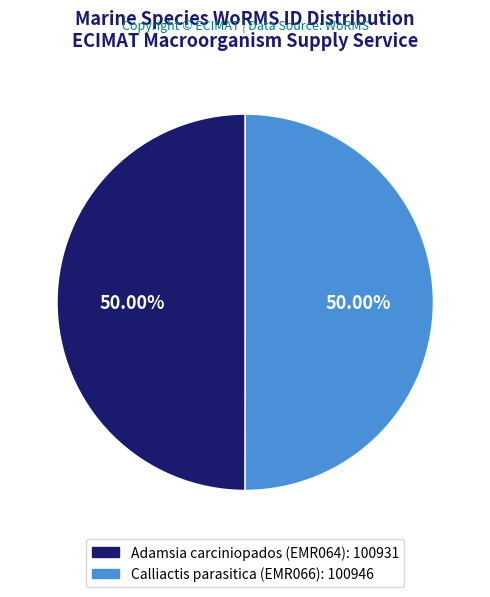

What is the ratio of the value at Adamsia carciniopados (EMR064): 100931 to the value at Calliactis parasitica (EMR066): 100946?

1.0